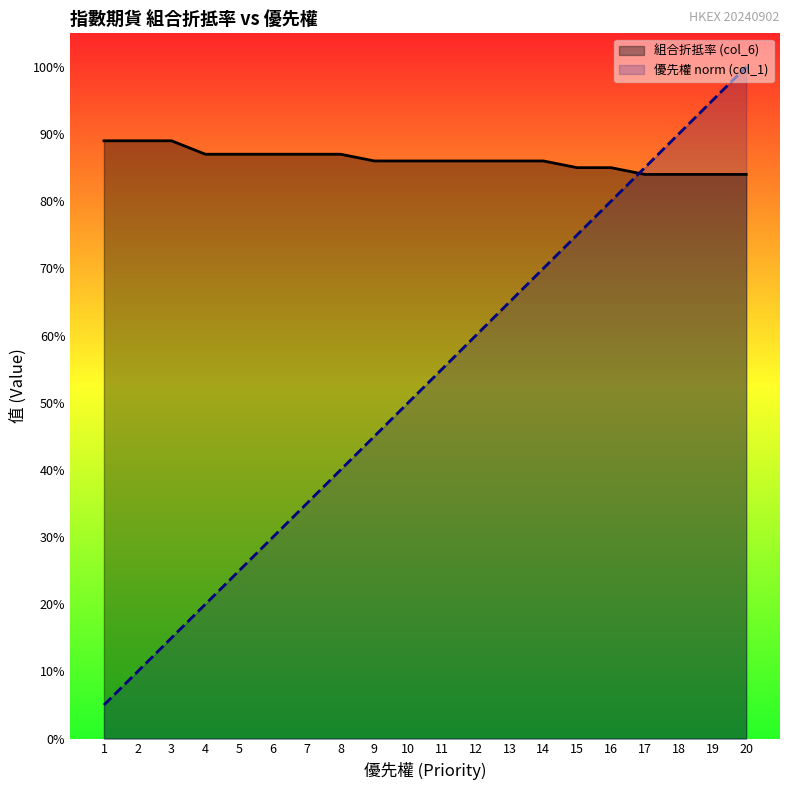

Which series changed the most between 11 and 17?

優先權 norm (col_1)